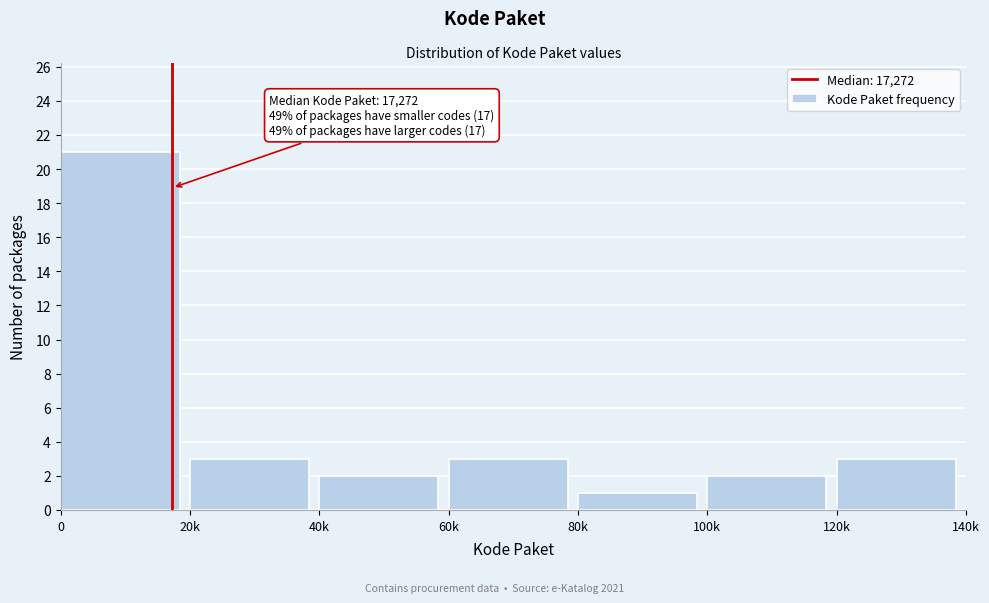

Reading left to right, transcribe all the data shown in this chart.

21	3	2	3	1	2	3